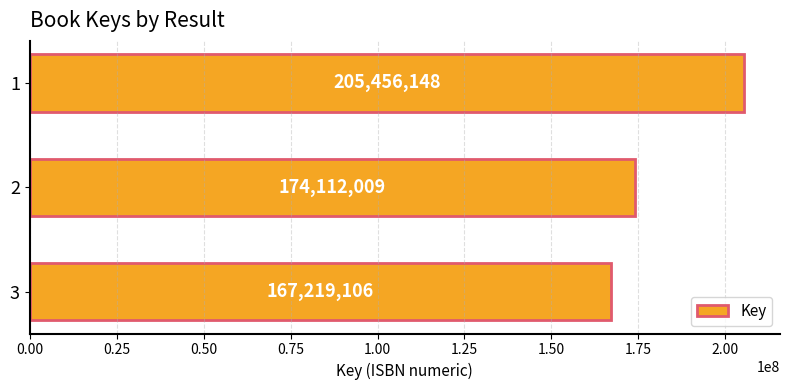

What is the sum of all values?

546787263